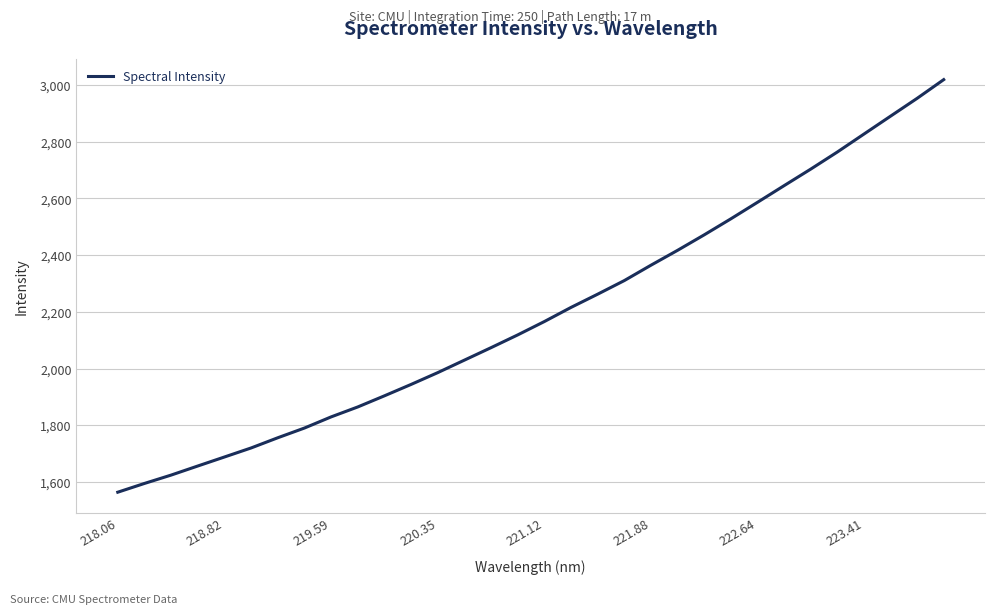

What is the maximum value shown in the chart?

3019.4